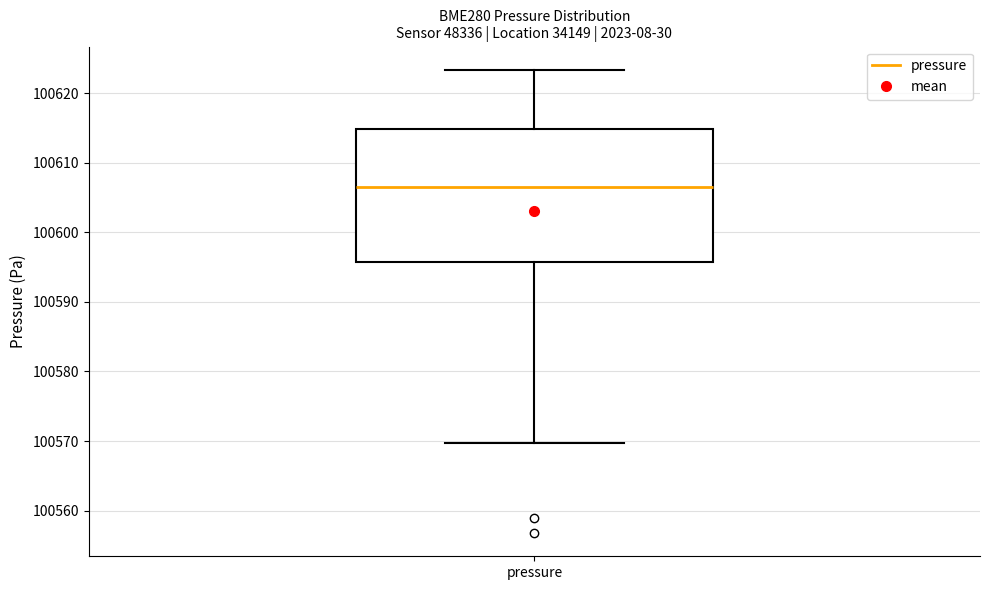

Read this box plot against the y-axis: the position of the median line, the range covered by the box, and the ends of both whiskers. The values are not printed on the chart, so give them approximately, as read against the axis.

median 100607, box 100596 to 100615, whiskers 100570 to 100623